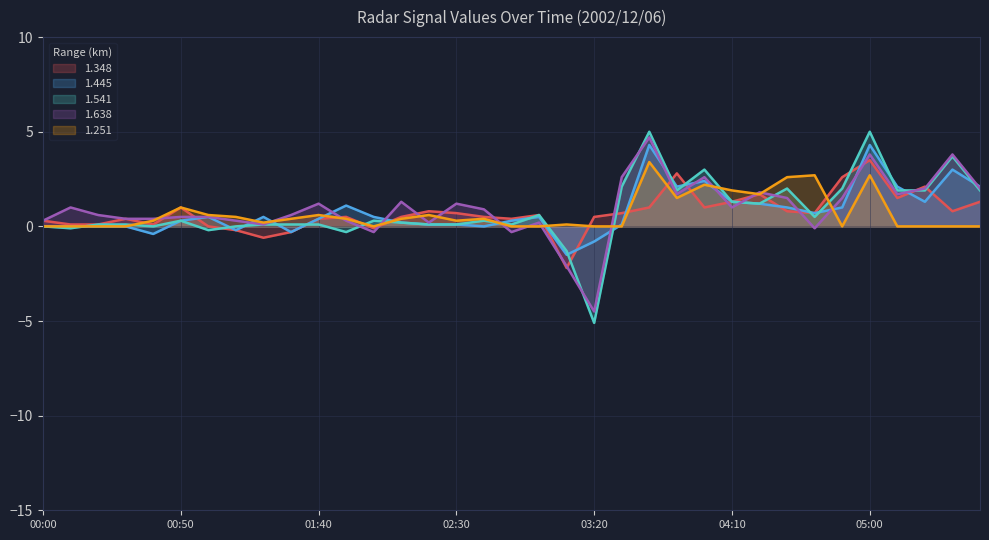

What is the difference between the second highest and second lowest values in the 1.638 series?

5.9